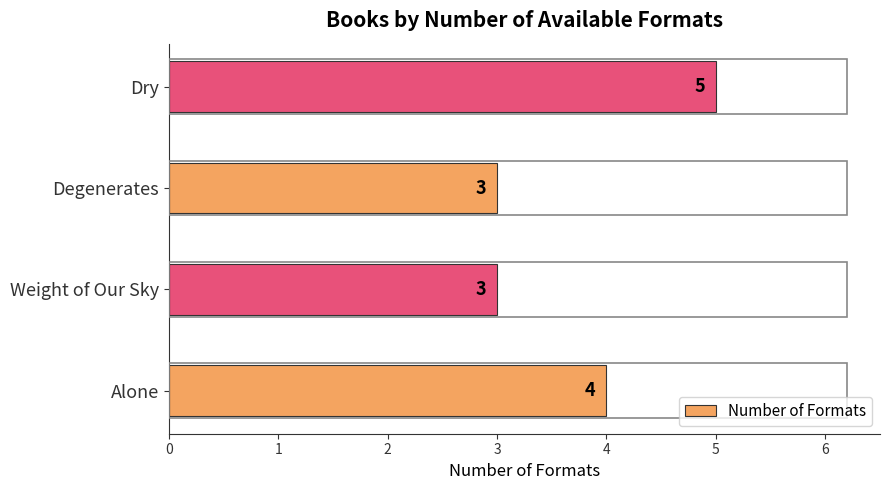

Does the chart contain stacked bars?

No